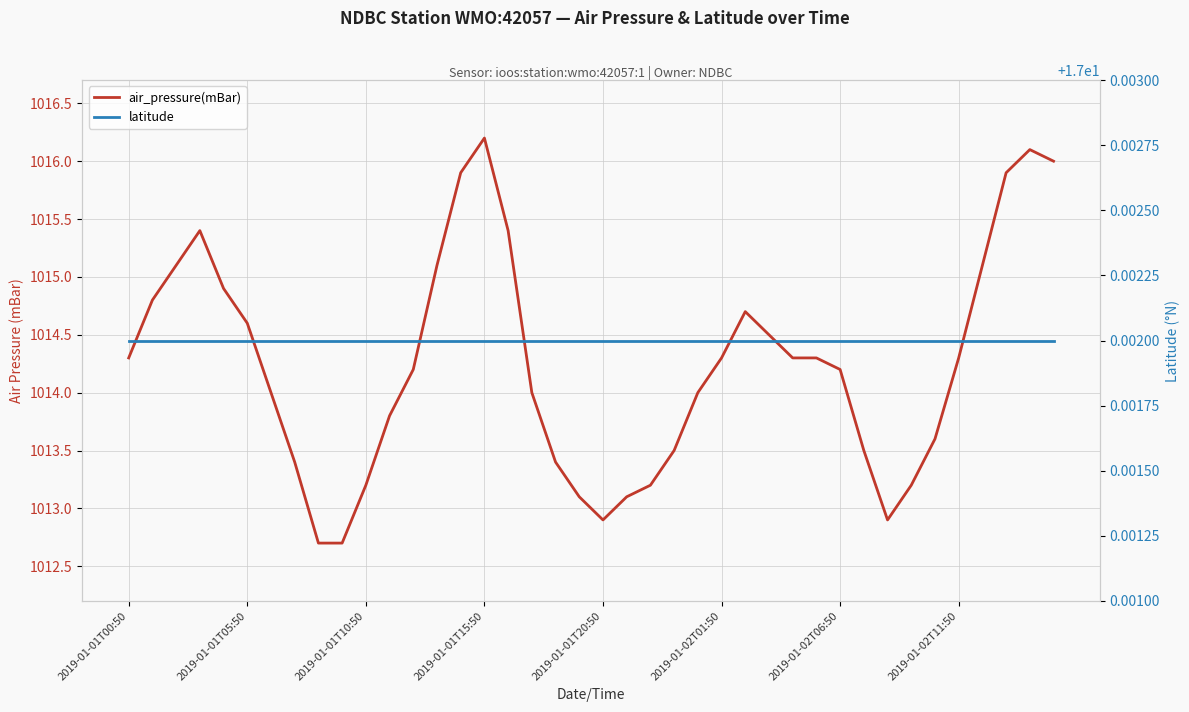

True or false: air_pressure(mBar) and latitude intersect in this chart.

False